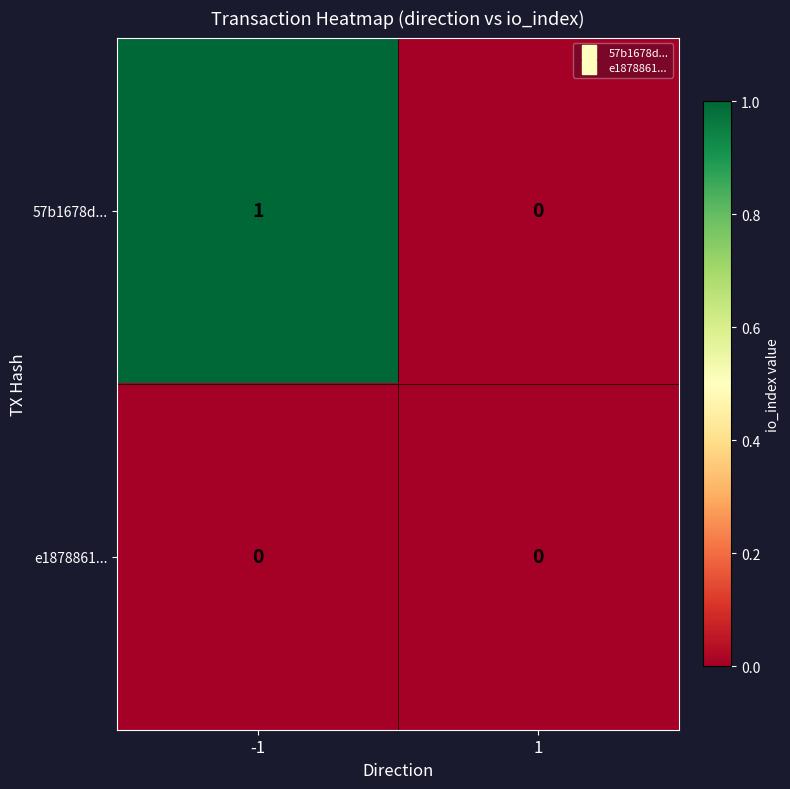

Between -1 and 1, which series saw the biggest shift?

57b1678d...